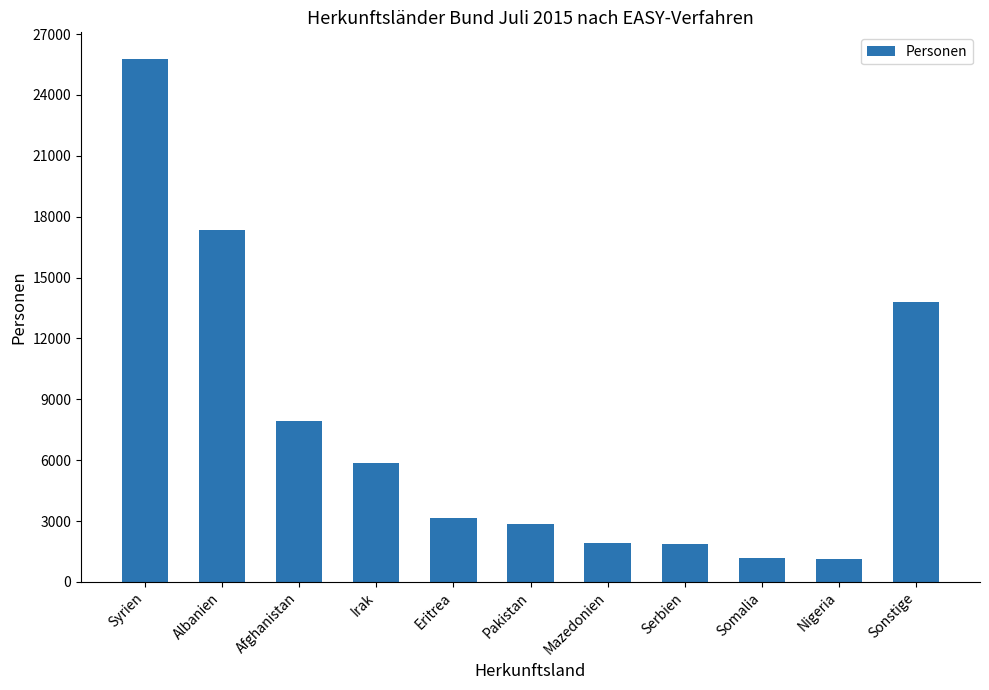

What is the difference between the maximum and minimum values?

24654